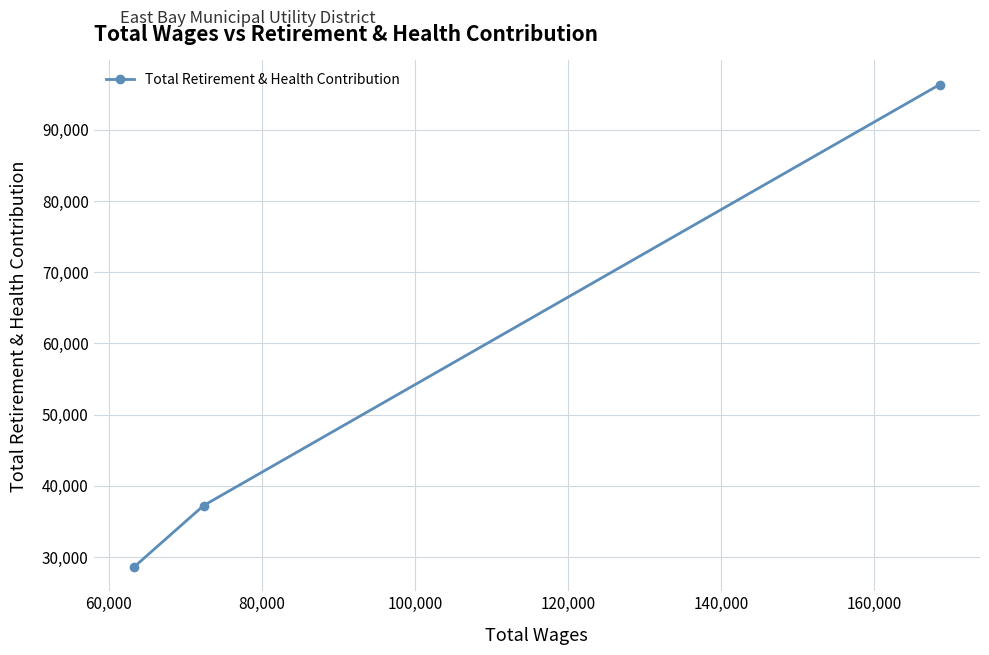

What is the sum of all values?

162186